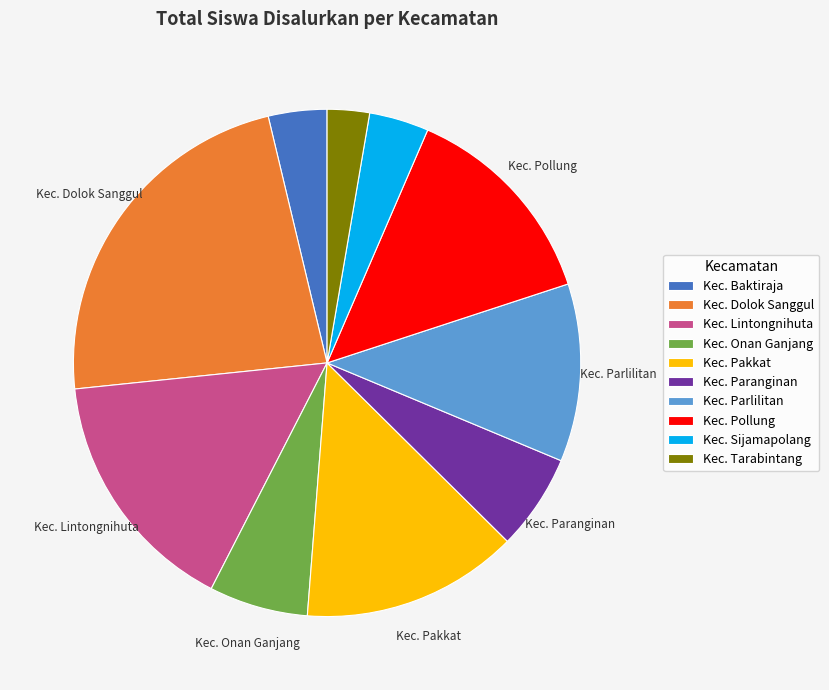

Is the sum of Kec. Onan Ganjang and Kec. Lintongnihuta greater than half?

No